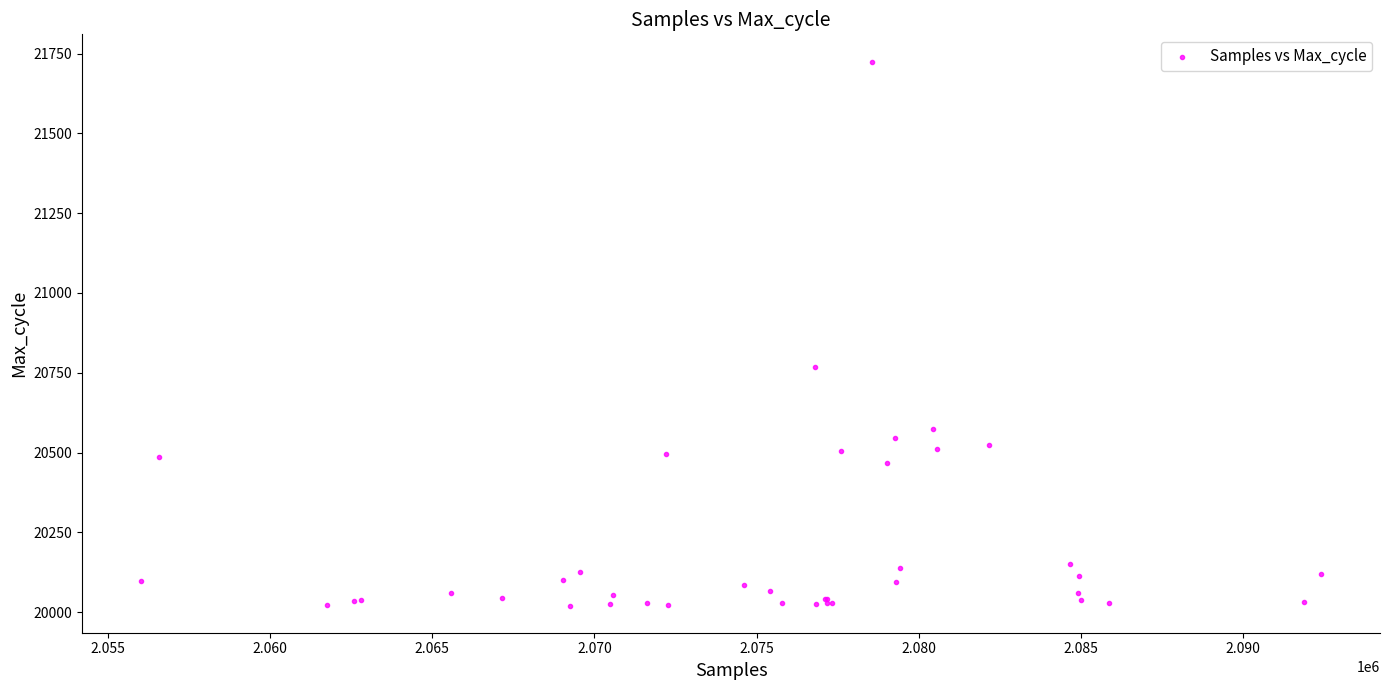

What Y value in the scatter plot is closest to 20873?

20767